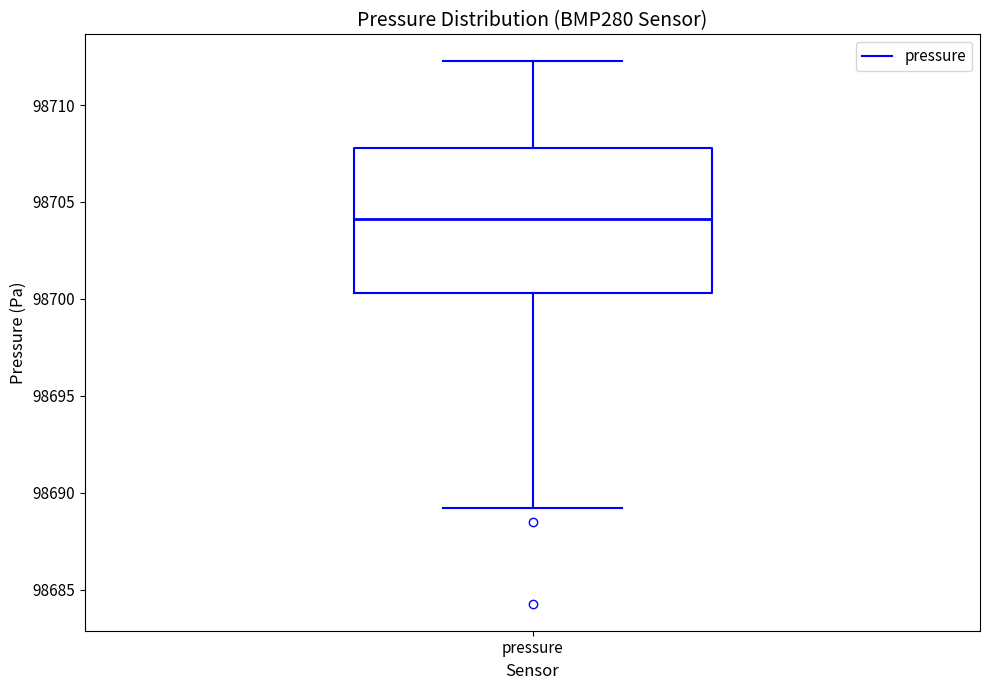

Read this box plot against the y-axis: the position of the median line, the range covered by the box, and the ends of both whiskers. The values are not printed on the chart, so give them approximately, as read against the axis.

median 98704.0, box 98700.5 to 98708.0, whiskers 98689.0 to 98712.5